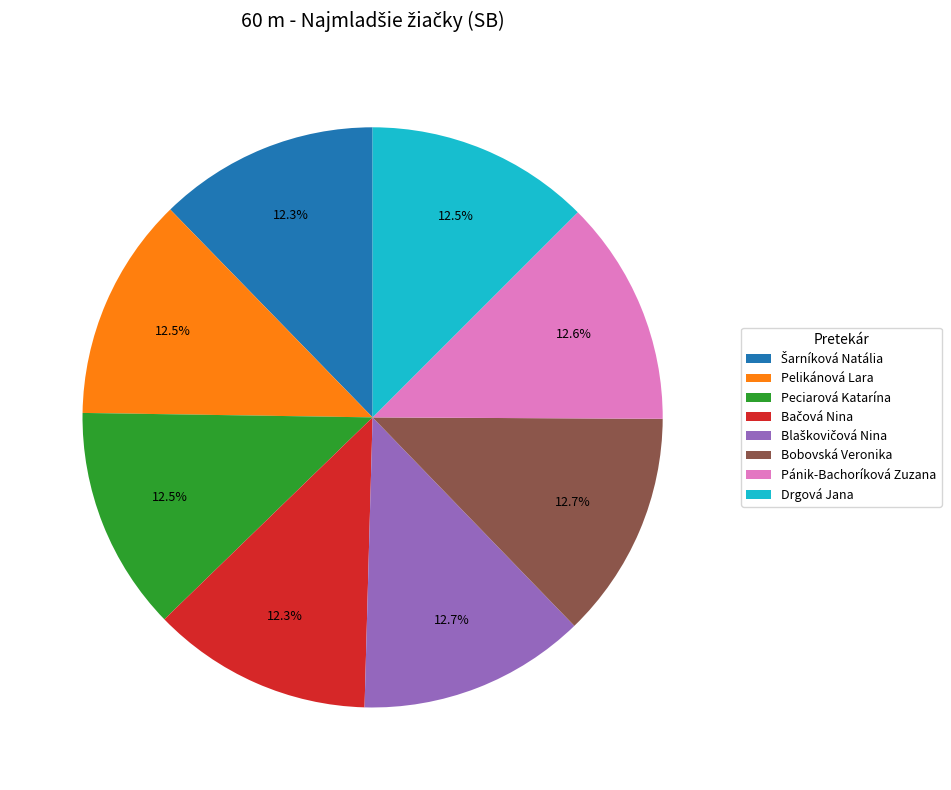

To the nearest percent, what is the average slice percentage?

12%